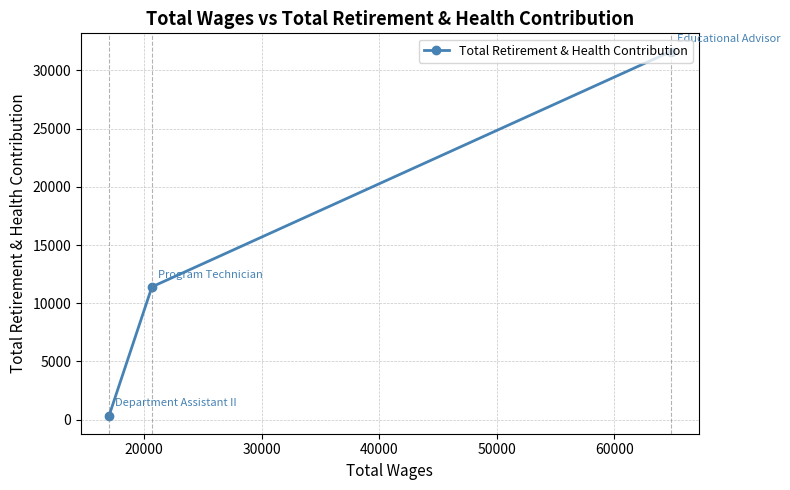

What is the maximum value shown in the chart?

31624